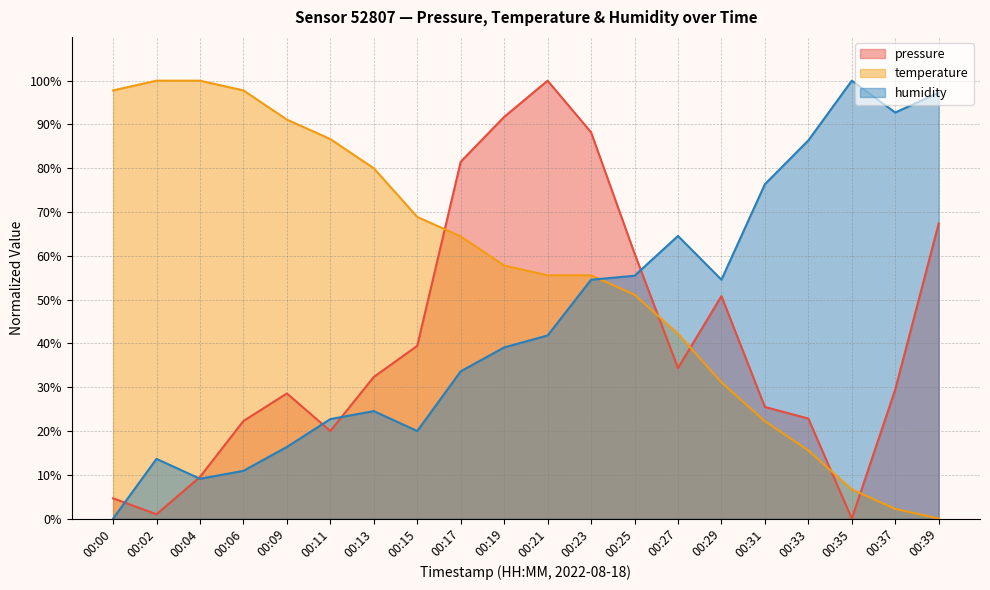

Where is the first local maximum for pressure?

00:09